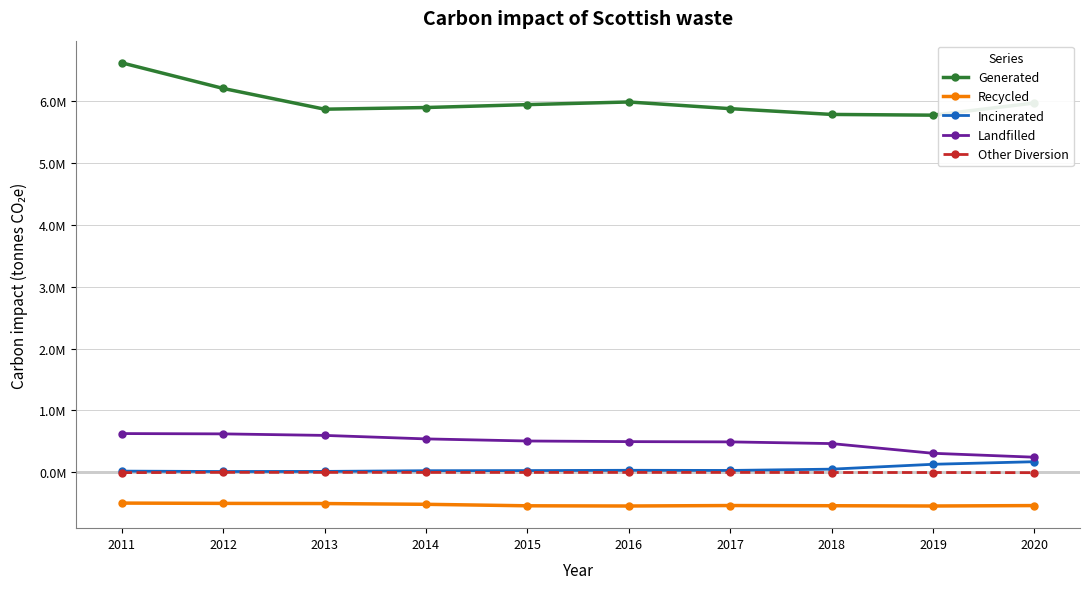

What are all the series names shown in the legend?

Generated, Recycled, Incinerated, Landfilled, Other Diversion